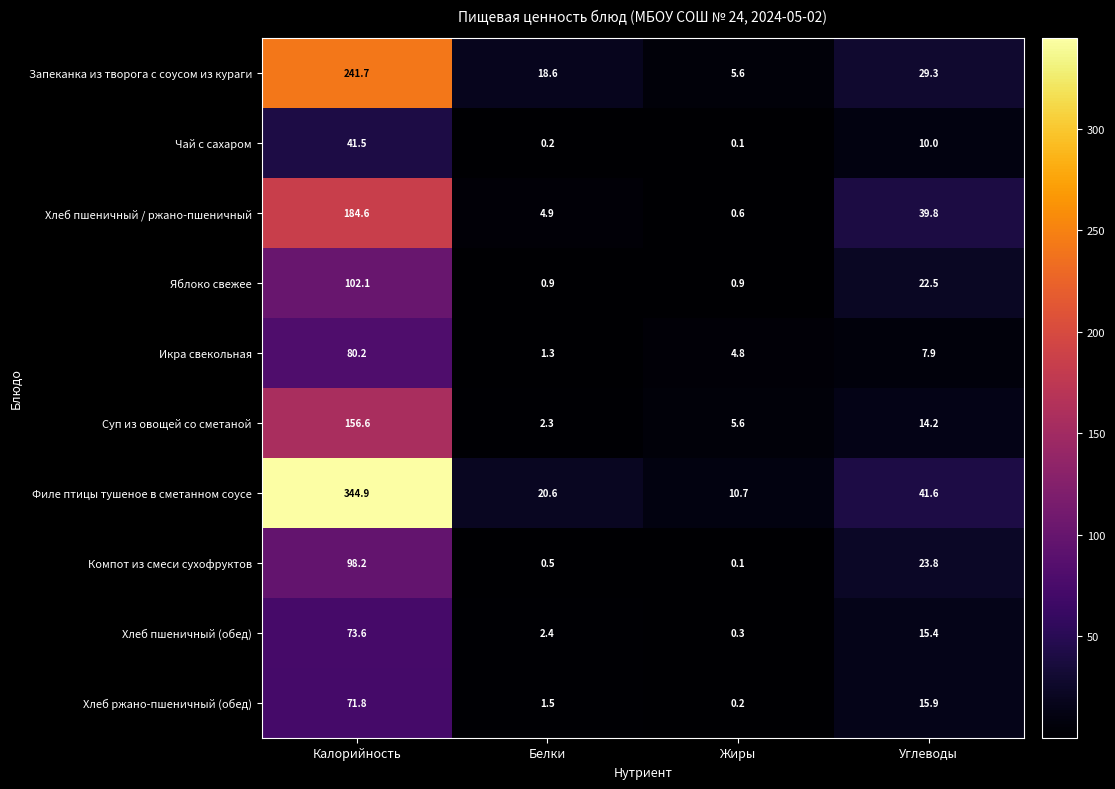

Rank the categories by Хлеб пшеничный / ржано-пшеничный value from highest to lowest.

Калорийность, Углеводы, Белки, Жиры